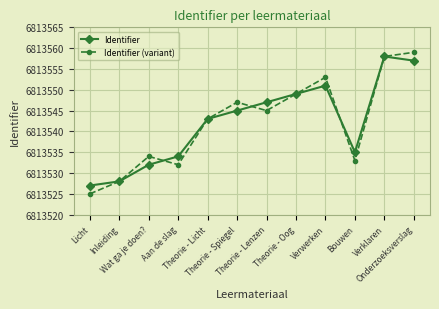

What position from the left is Theorie - Oog?

8